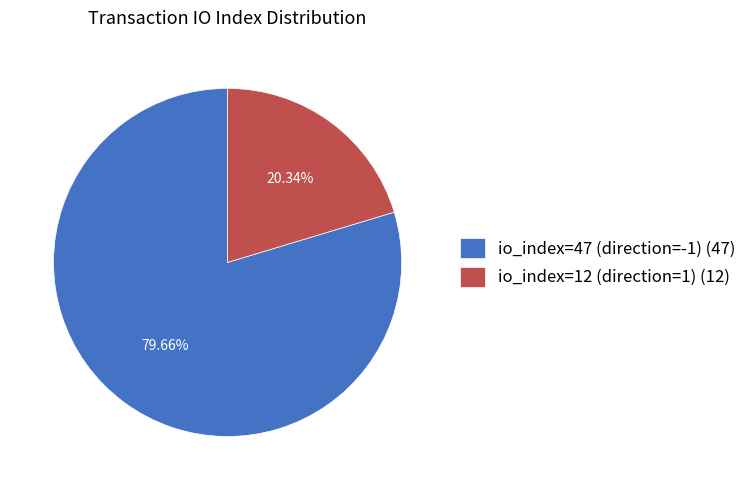

Is there a majority slice in this chart?

Yes